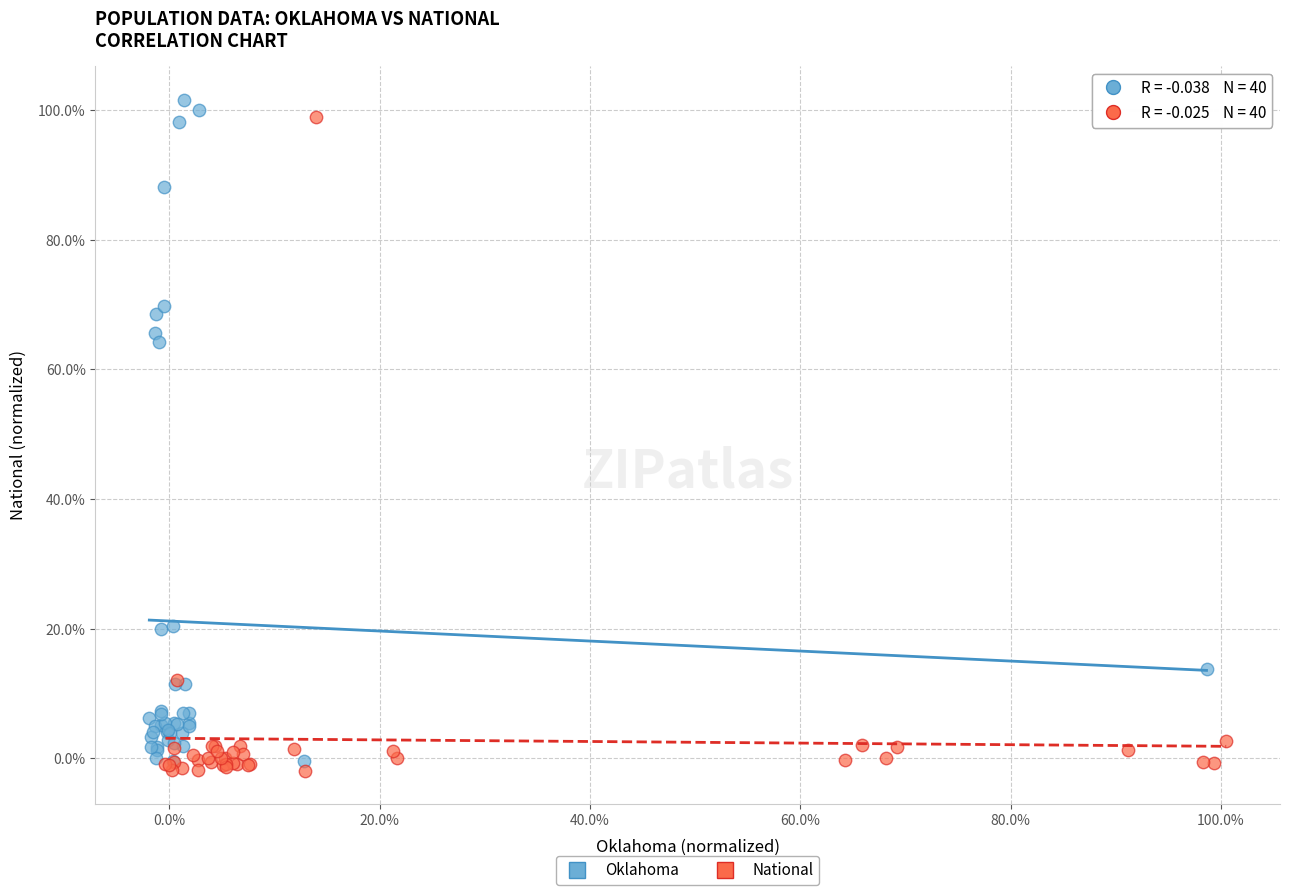

Which series contains the highest Y value?

Oklahoma